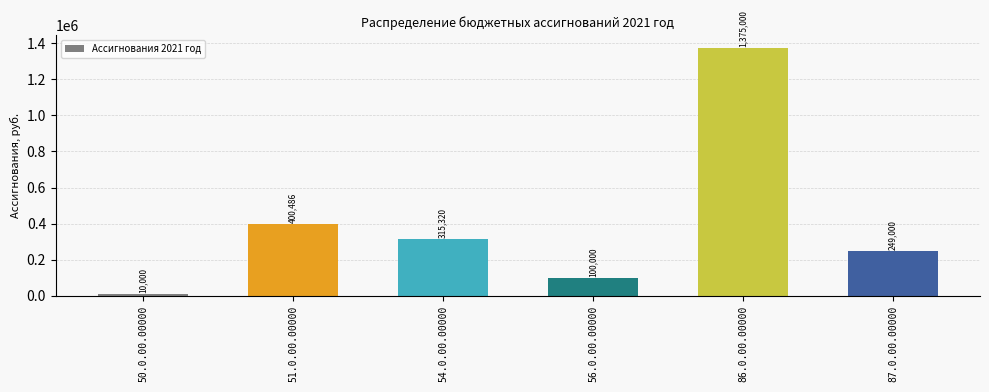

What is the difference between the second highest and minimum values?

390486